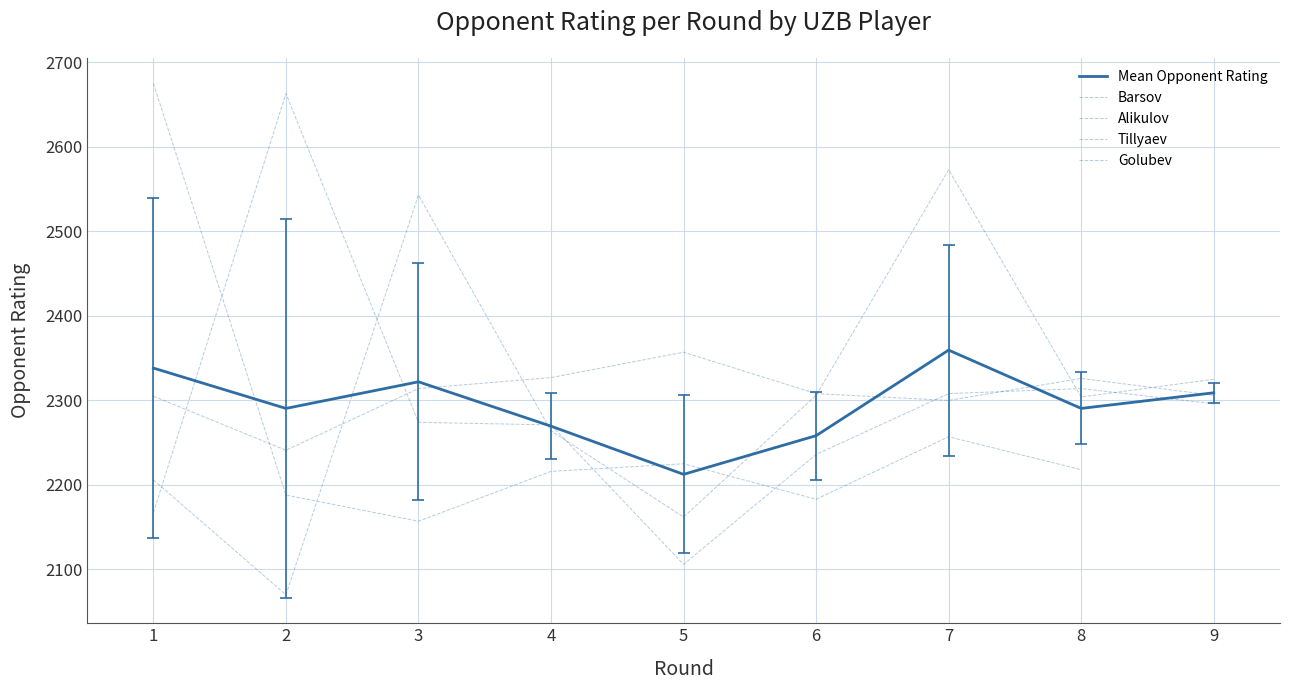

Rank the series at 2 from highest to lowest value.

Tillyaev, Mean Opponent Rating, Barsov, Golubev, Alikulov